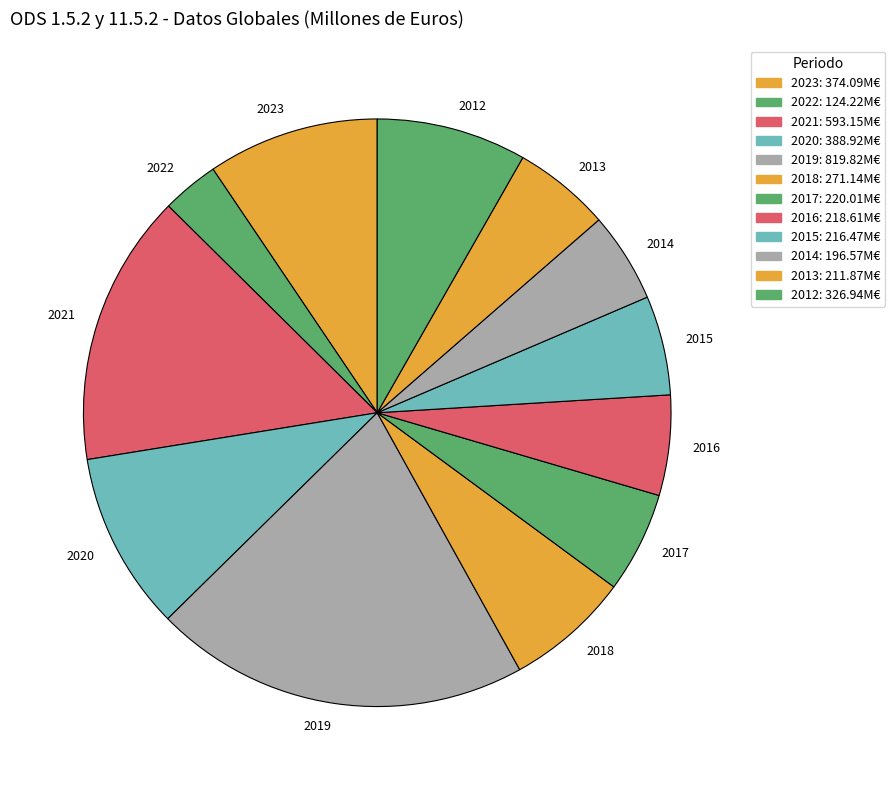

Is there a majority slice in this chart?

No